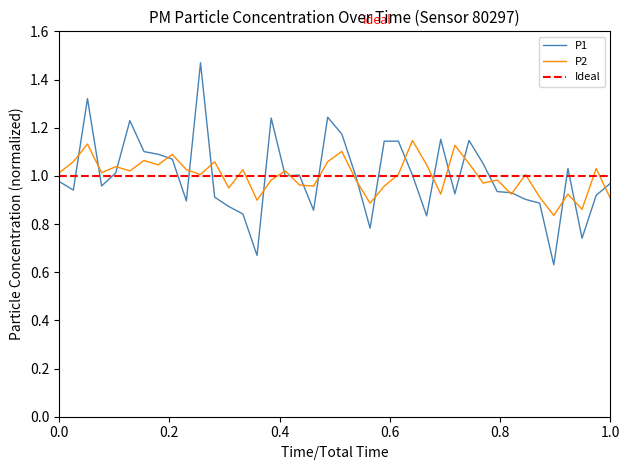

Is the value of P1 at 00:24 greater than the value of P2 at 00:32?

No